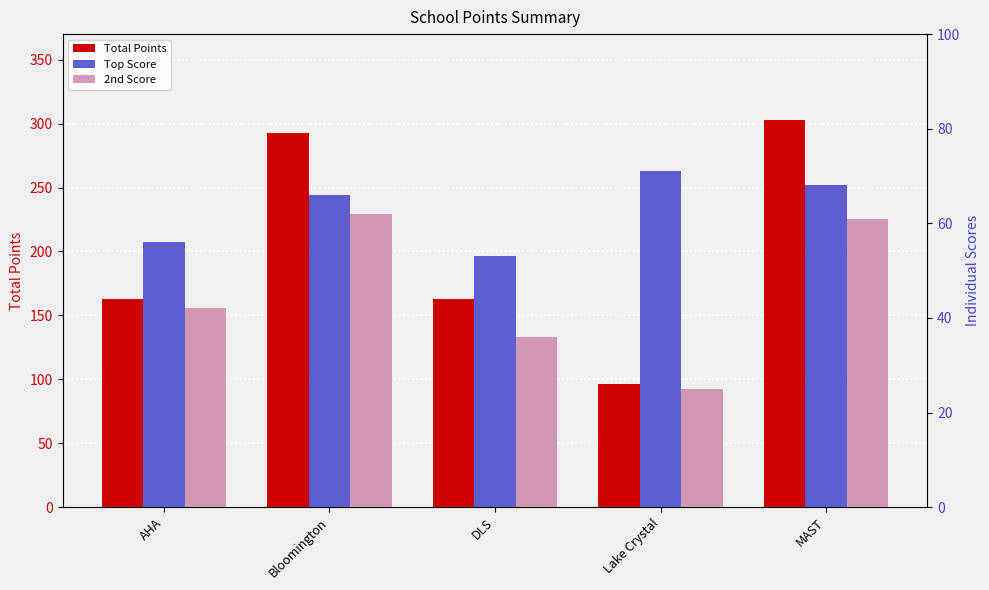

Where is Top Score nearest to the value 62?

Bloomington